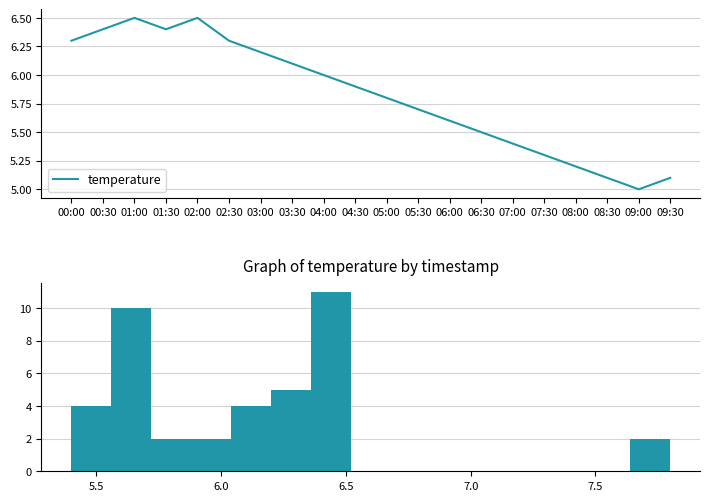

Does the chart have visible grid lines?

Yes